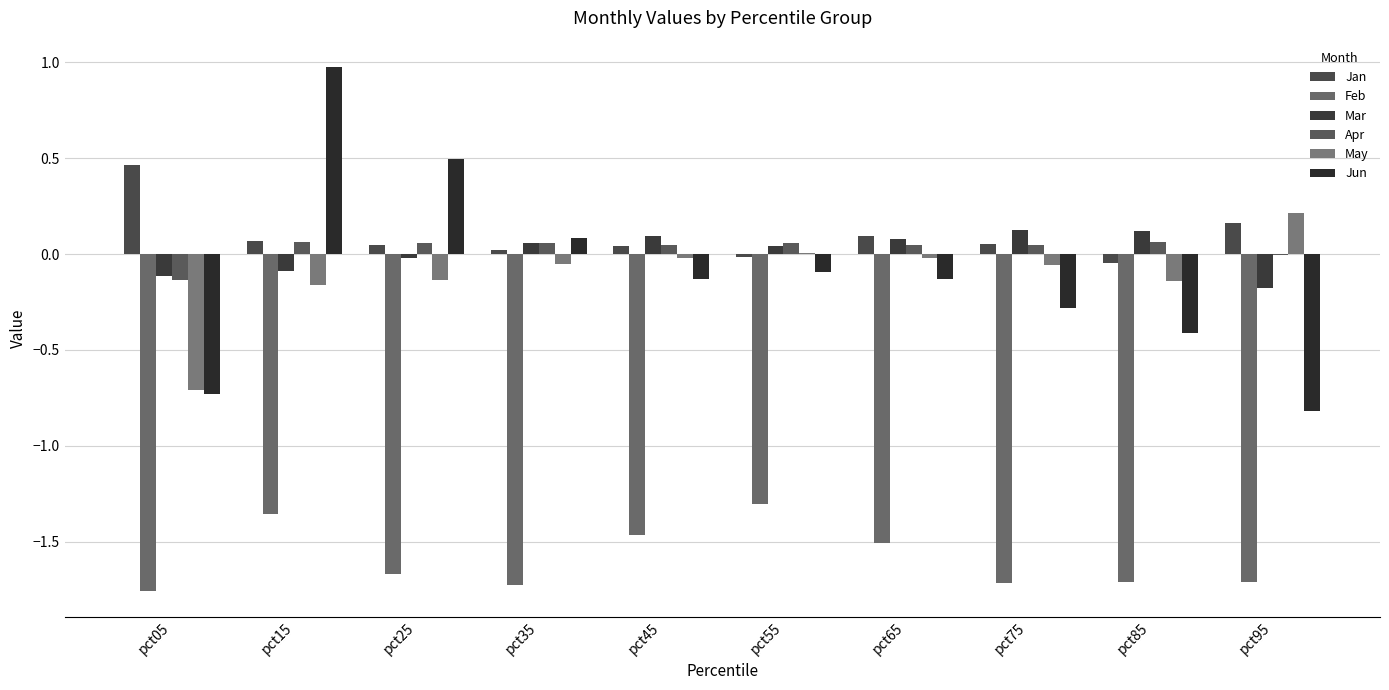

What are all the series names shown in the legend?

Jan, Feb, Mar, Apr, May, Jun